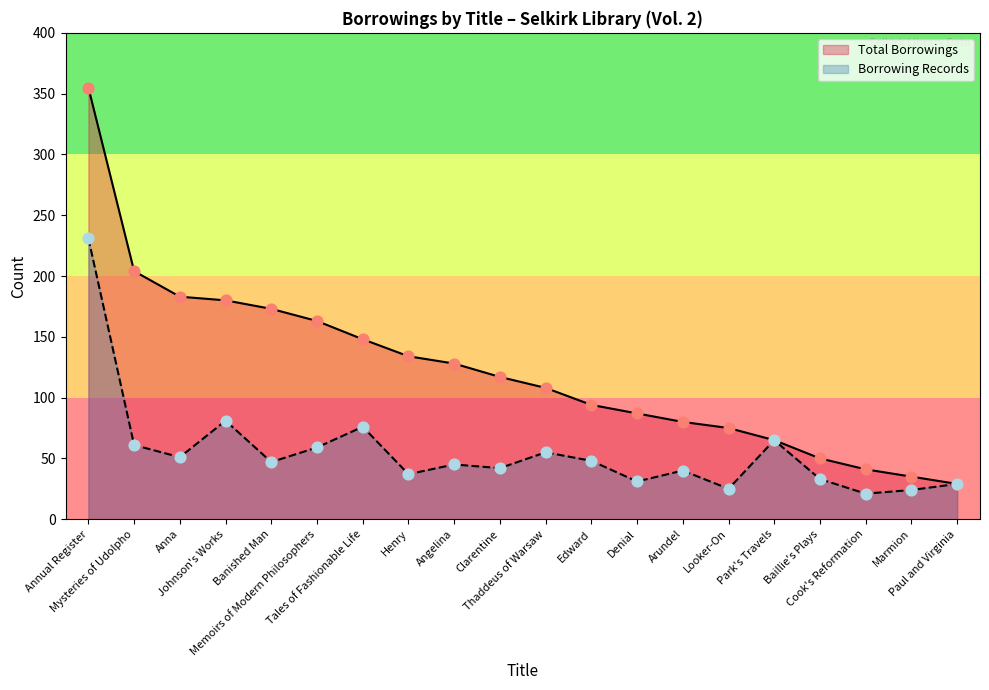

What are all the series names shown in the legend?

Total Borrowings, Borrowing Records